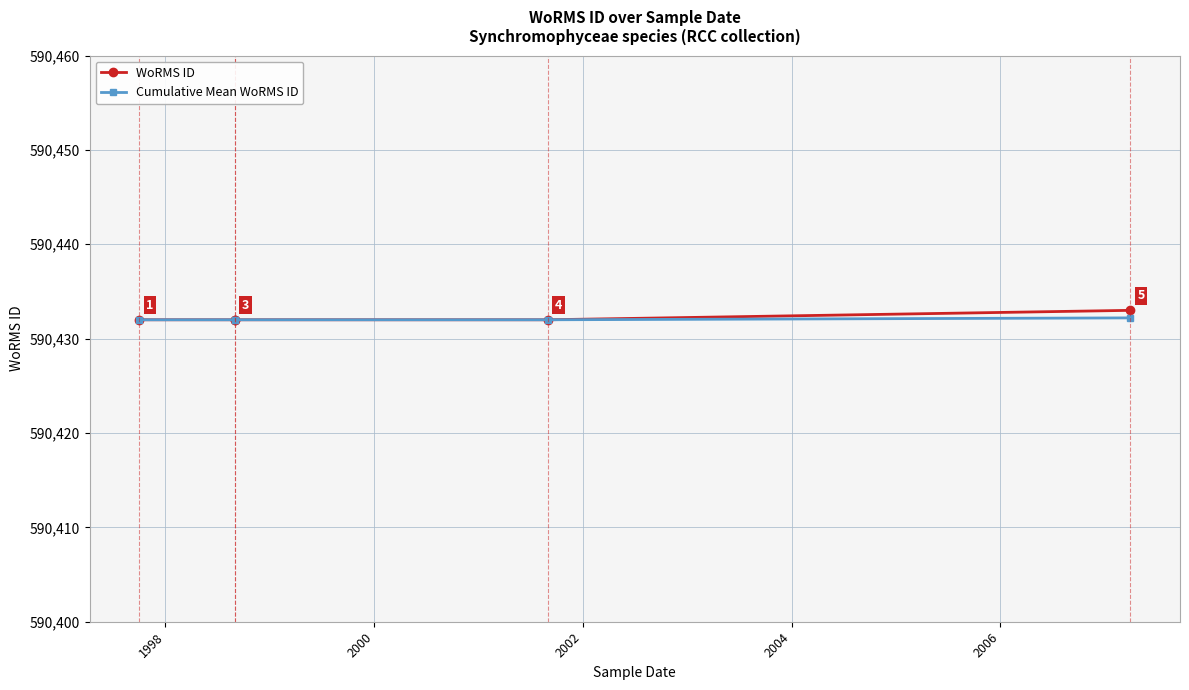

Rank the series by their maximum value, from lowest to highest.

Cumulative Mean WoRMS ID, WoRMS ID